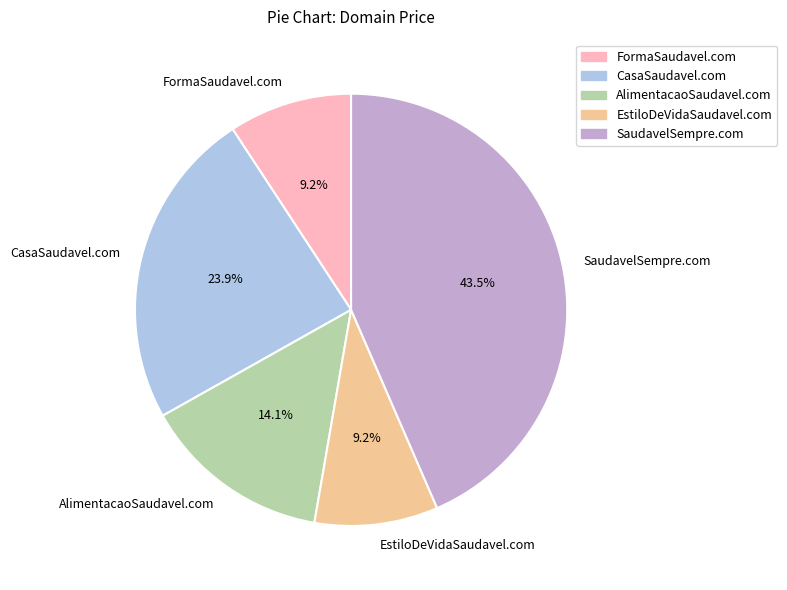

Do AlimentacaoSaudavel.com and EstiloDeVidaSaudavel.com together represent more than half of the pie?

No